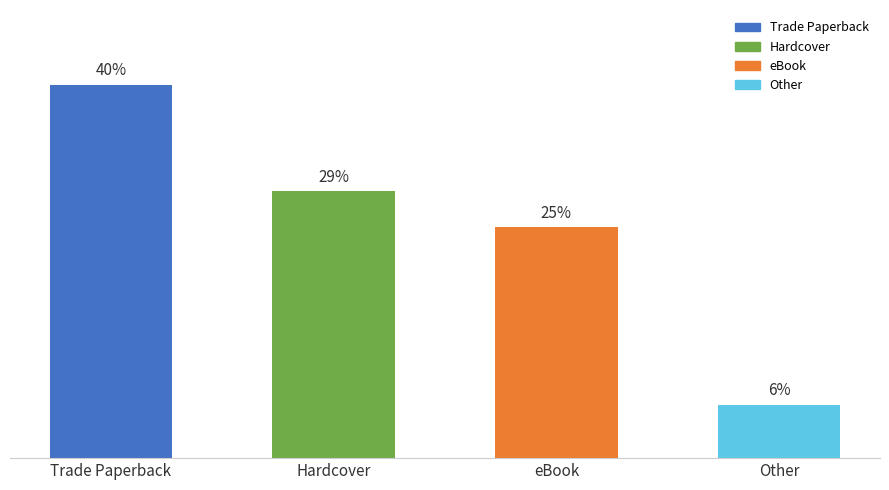

Rank the categories by value from lowest to highest.

Other, eBook, Hardcover, Trade Paperback